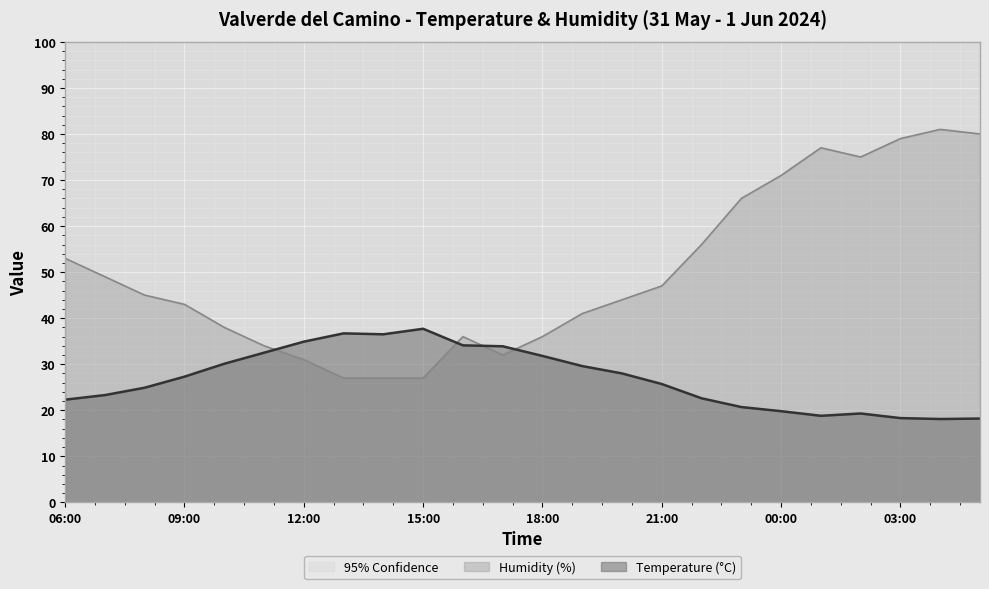

Rank the series by their maximum value, from lowest to highest.

Temperature (°C), Humidity (%), 95% Confidence